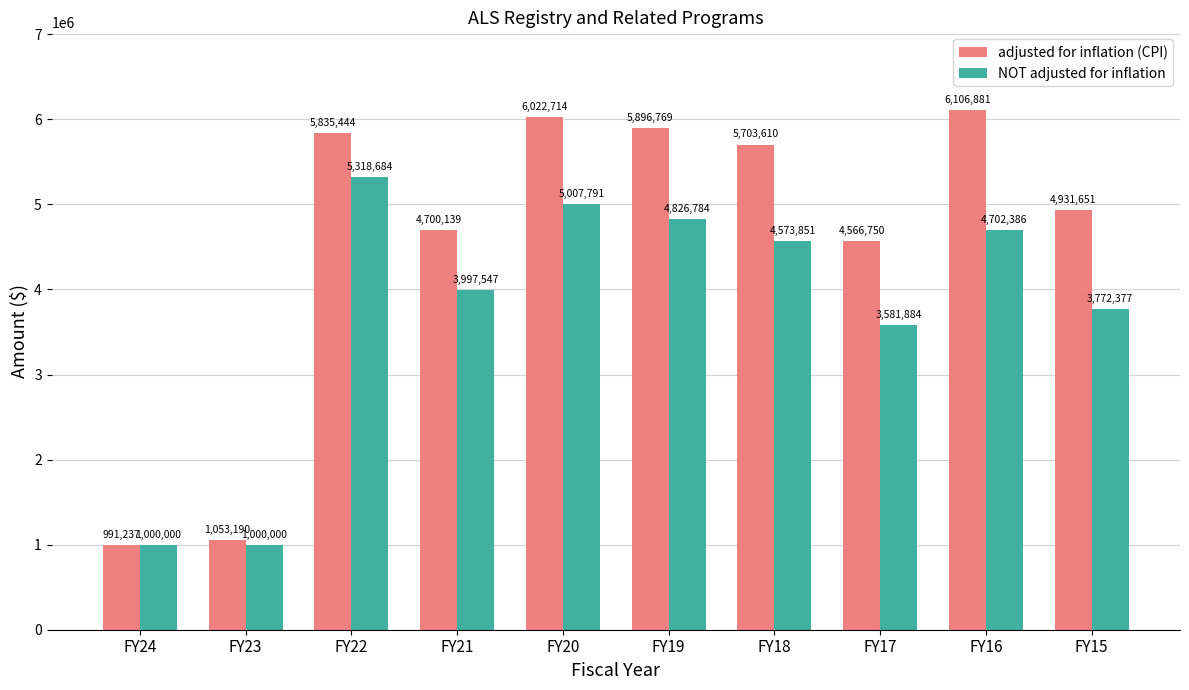

What is the difference between the maximum and second lowest values in the adjusted for inflation (CPI) series?

5053691